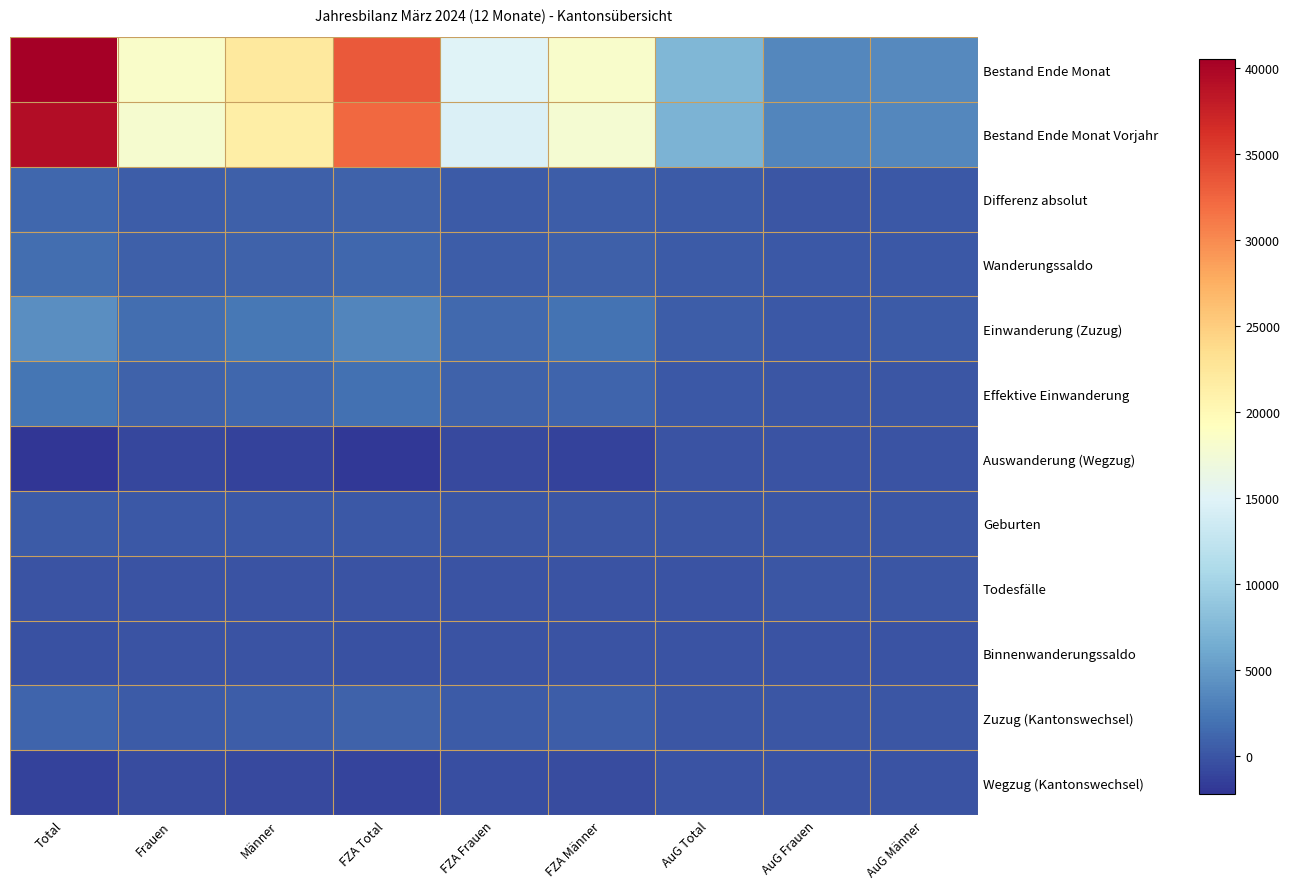

At which category is the sum across all series the highest?

Total